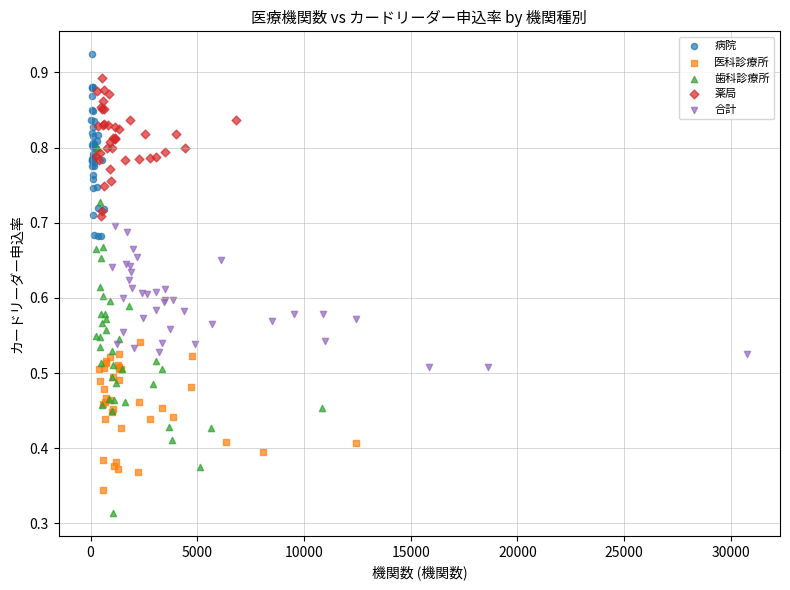

Which series reaches the maximum Y coordinate?

病院